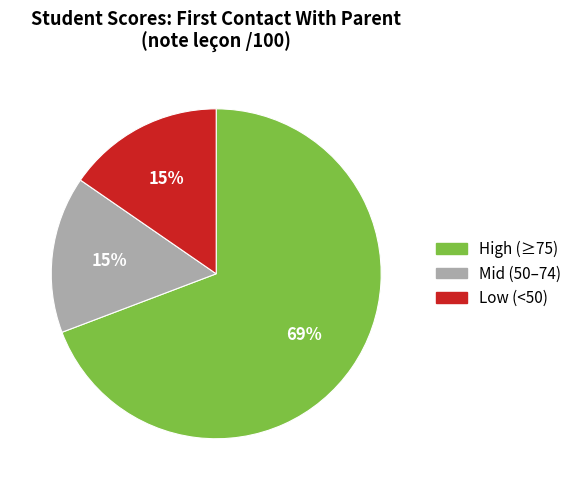

Is there any slice that represents more than half of the pie?

Yes